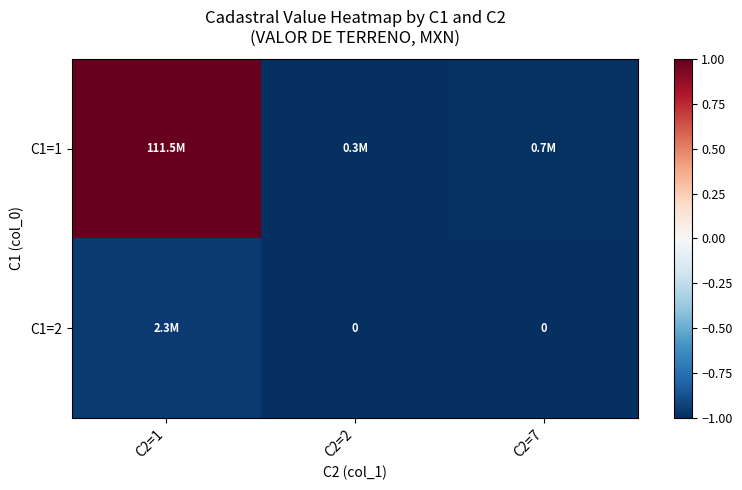

Rank the series by their average value, from lowest to highest.

C1=2, C1=1